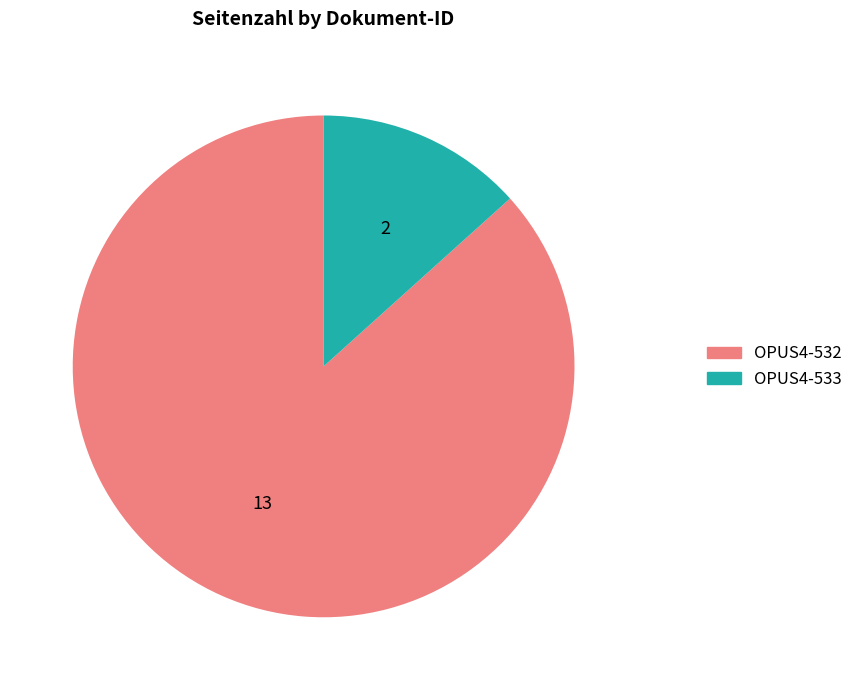

True or false: OPUS4-532 accounts for 87% of the total.

True